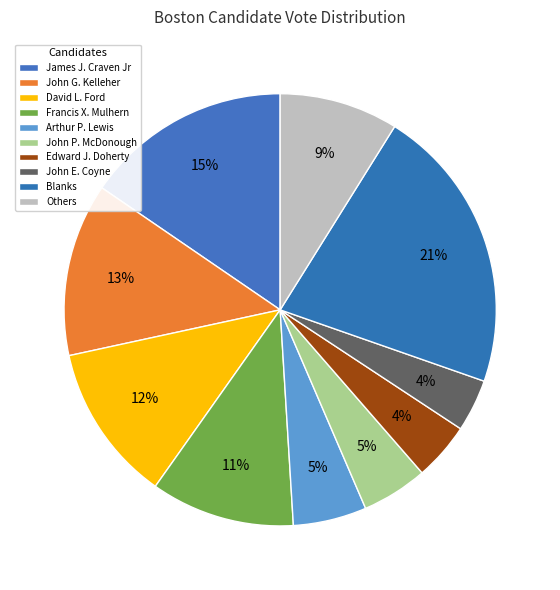

To the nearest percent, what percentage of the pie is John P. McDonough?

5%